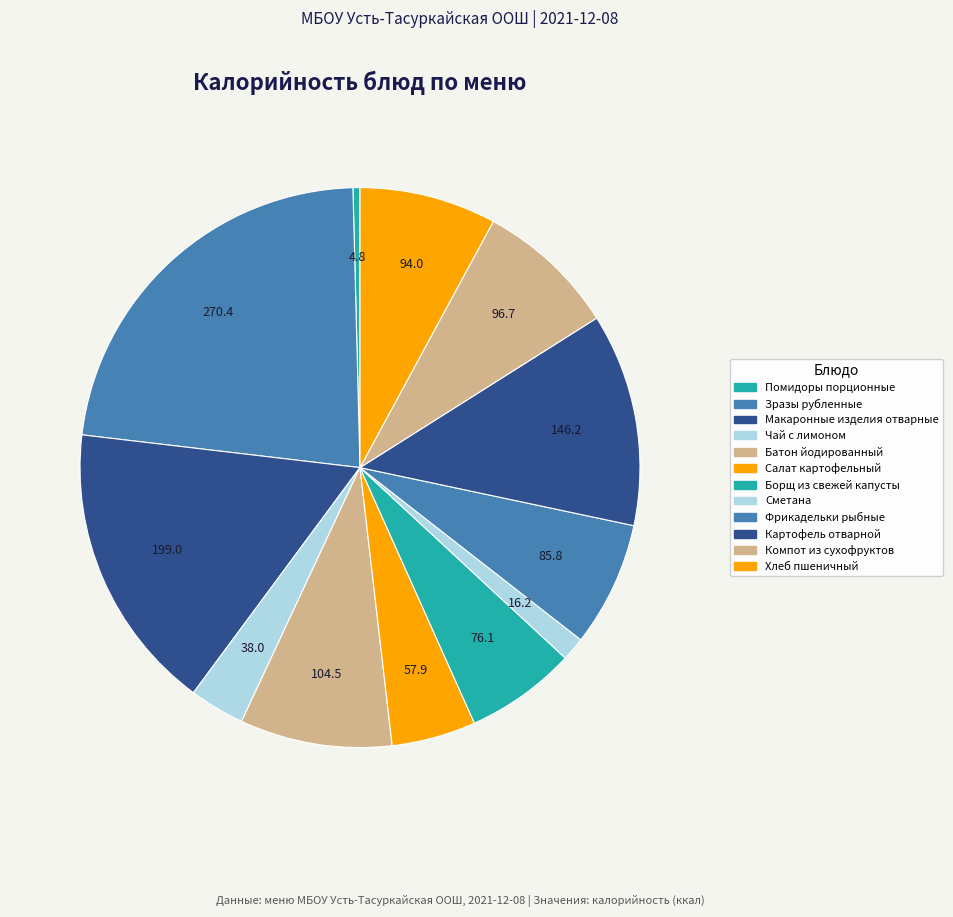

What percentage is NOT represented by Хлеб пшеничный?

92.1%